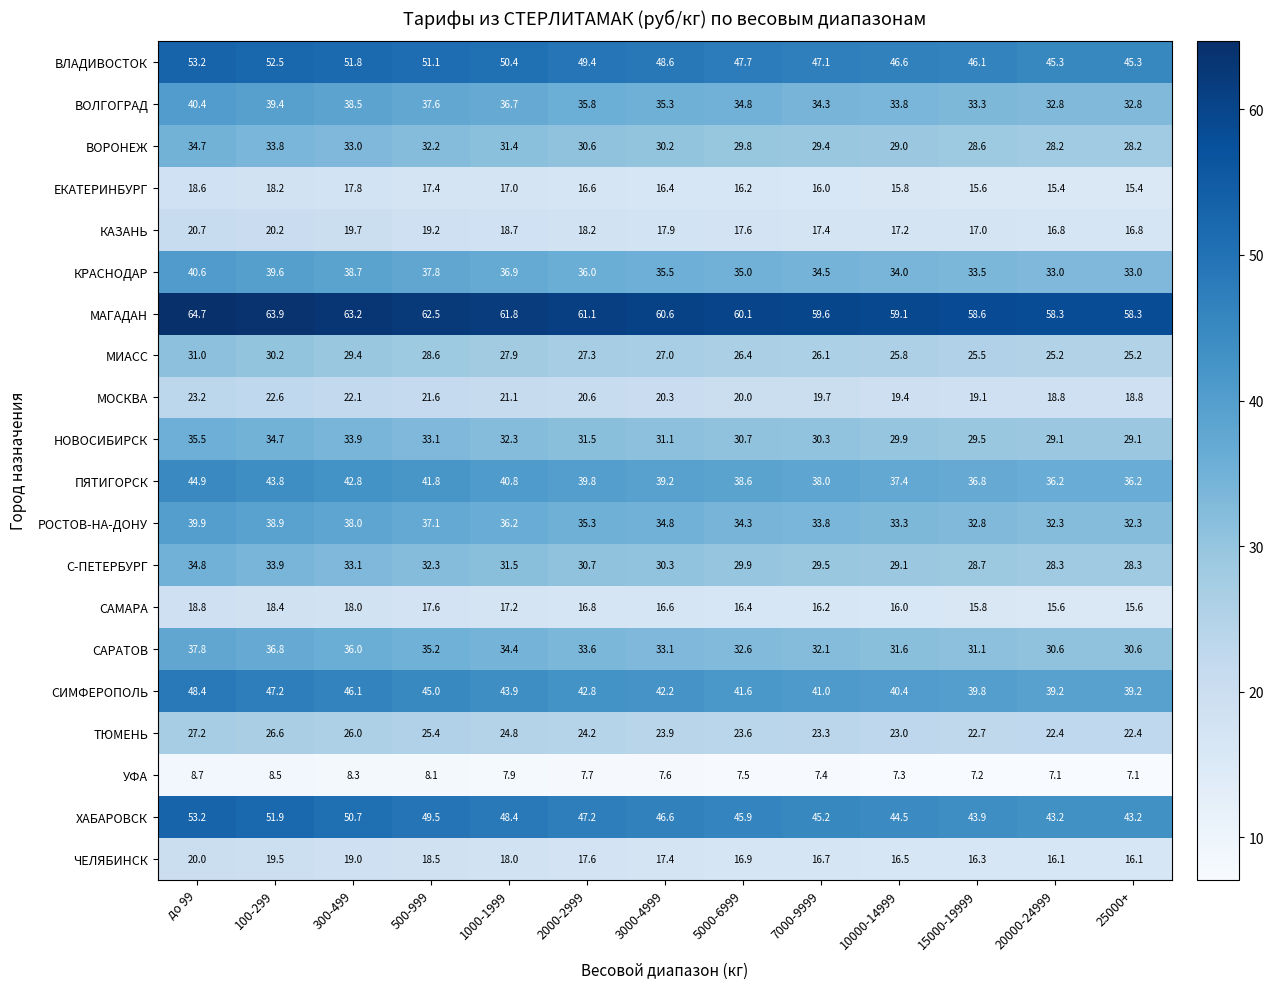

Rank the series at 300-499 from lowest to highest value.

УФА, ЕКАТЕРИНБУРГ, САМАРА, ЧЕЛЯБИНСК, КАЗАНЬ, МОСКВА, ТЮМЕНЬ, МИАСС, ВОРОНЕЖ, С-ПЕТЕРБУРГ, НОВОСИБИРСК, САРАТОВ, РОСТОВ-НА-ДОНУ, ВОЛГОГРАД, КРАСНОДАР, ПЯТИГОРСК, СИМФЕРОПОЛЬ, ХАБАРОВСК, ВЛАДИВОСТОК, МАГАДАН